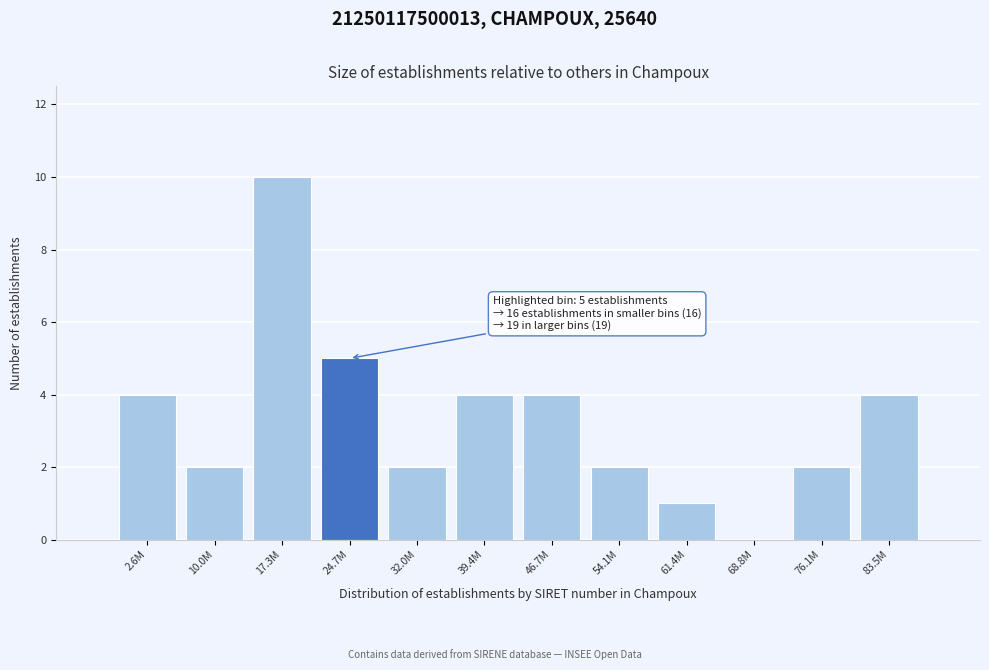

Reading left to right, what are all the values shown in this chart?

2.6M=4	10.0M=2	17.3M=10	24.7M=5	32.0M=2	39.4M=4	46.7M=4	54.1M=2	61.4M=1	68.8M=0	76.1M=2	83.5M=4